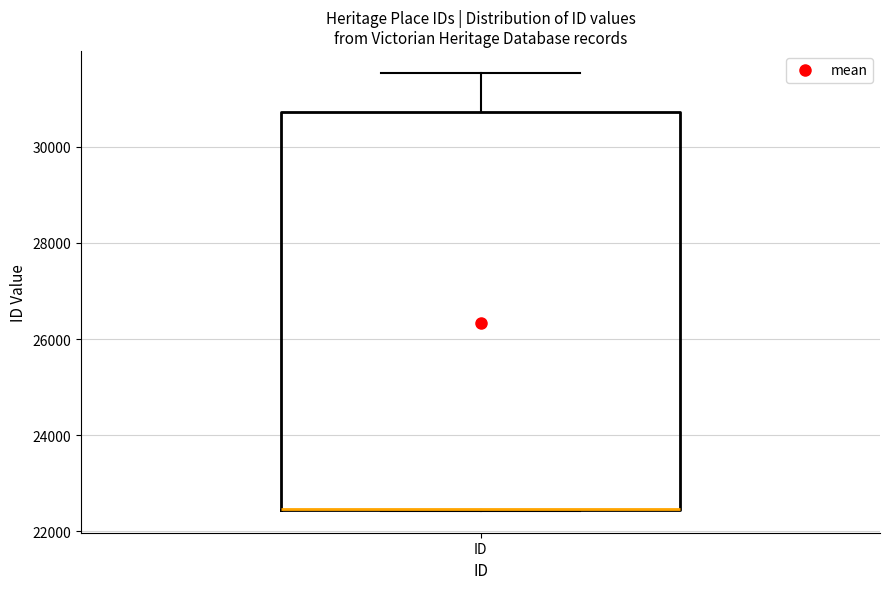

Where is the lower edge of the box for ID on the y-axis? The values are not printed on the chart, so give them approximately, as read against the axis.

22400